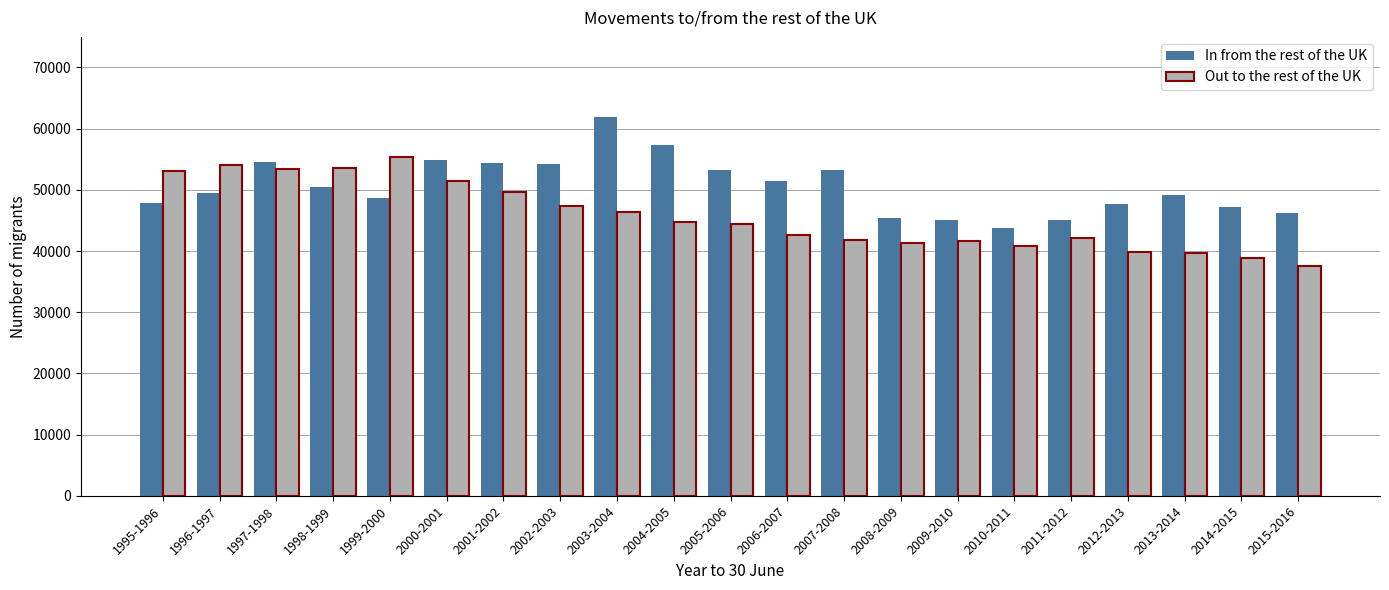

What is the difference between the maximum and second lowest values in the Out to the rest of the UK series?

16600